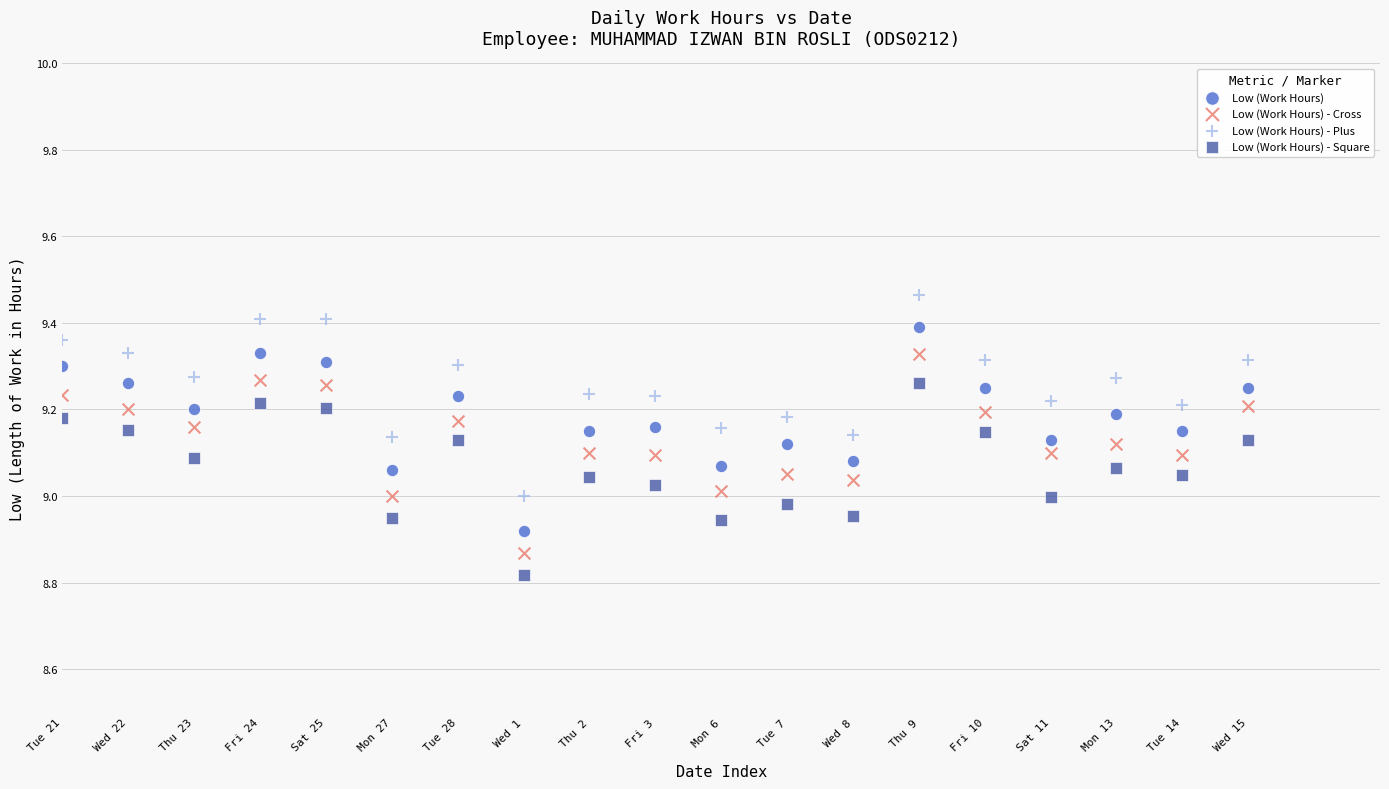

What are all the series names shown in the legend?

Low (Work Hours), Low (Work Hours) - Cross, Low (Work Hours) - Plus, Low (Work Hours) - Square